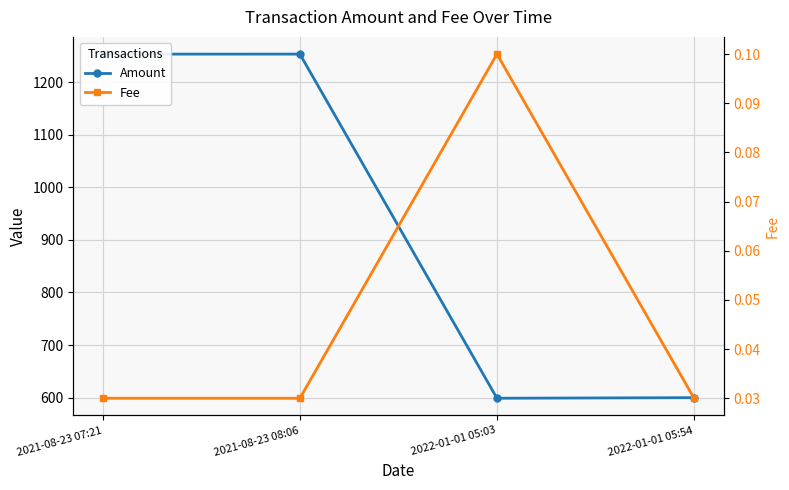

What position from the left is 2021-08-23 08:06?

2